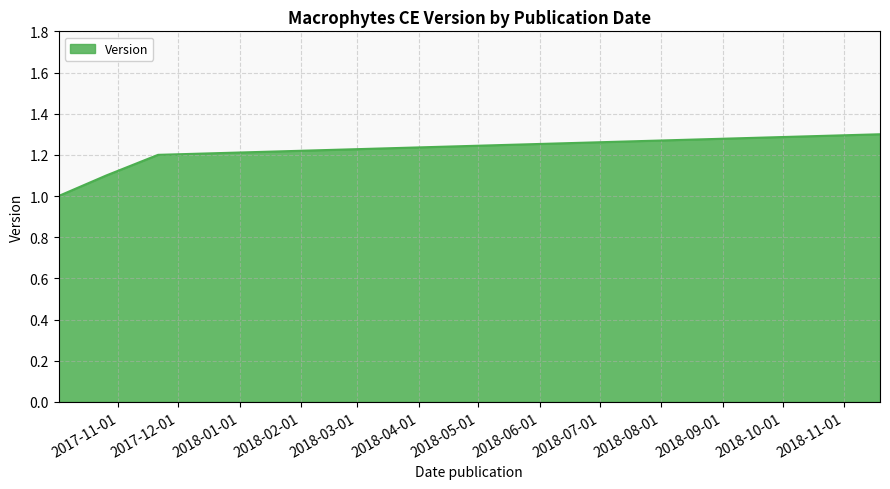

True or false: the data has more than 0 interior local peaks.

False